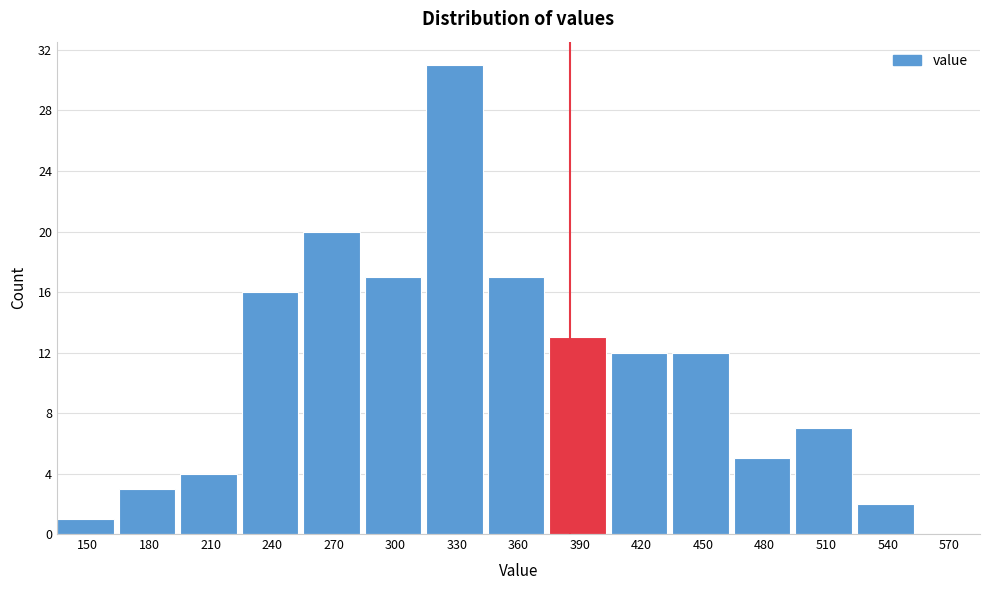

Reading left to right, what are all the values shown in this chart?

150=1	180=3	210=4	240=16	270=20	300=17	330=31	360=17	390=13	420=12	450=12	480=5	510=7	540=2	570=0